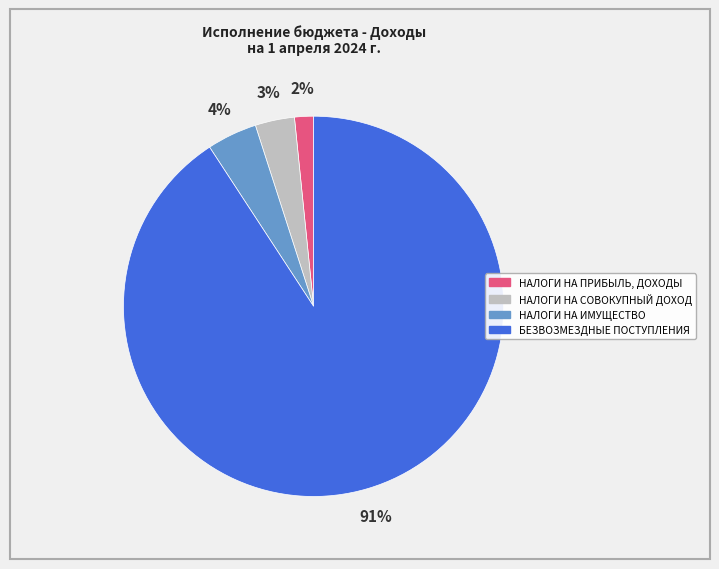

What percentage is the БЕЗВОЗМЕЗДНЫЕ ПОСТУПЛЕНИЯ slice, to the nearest percent?

91%